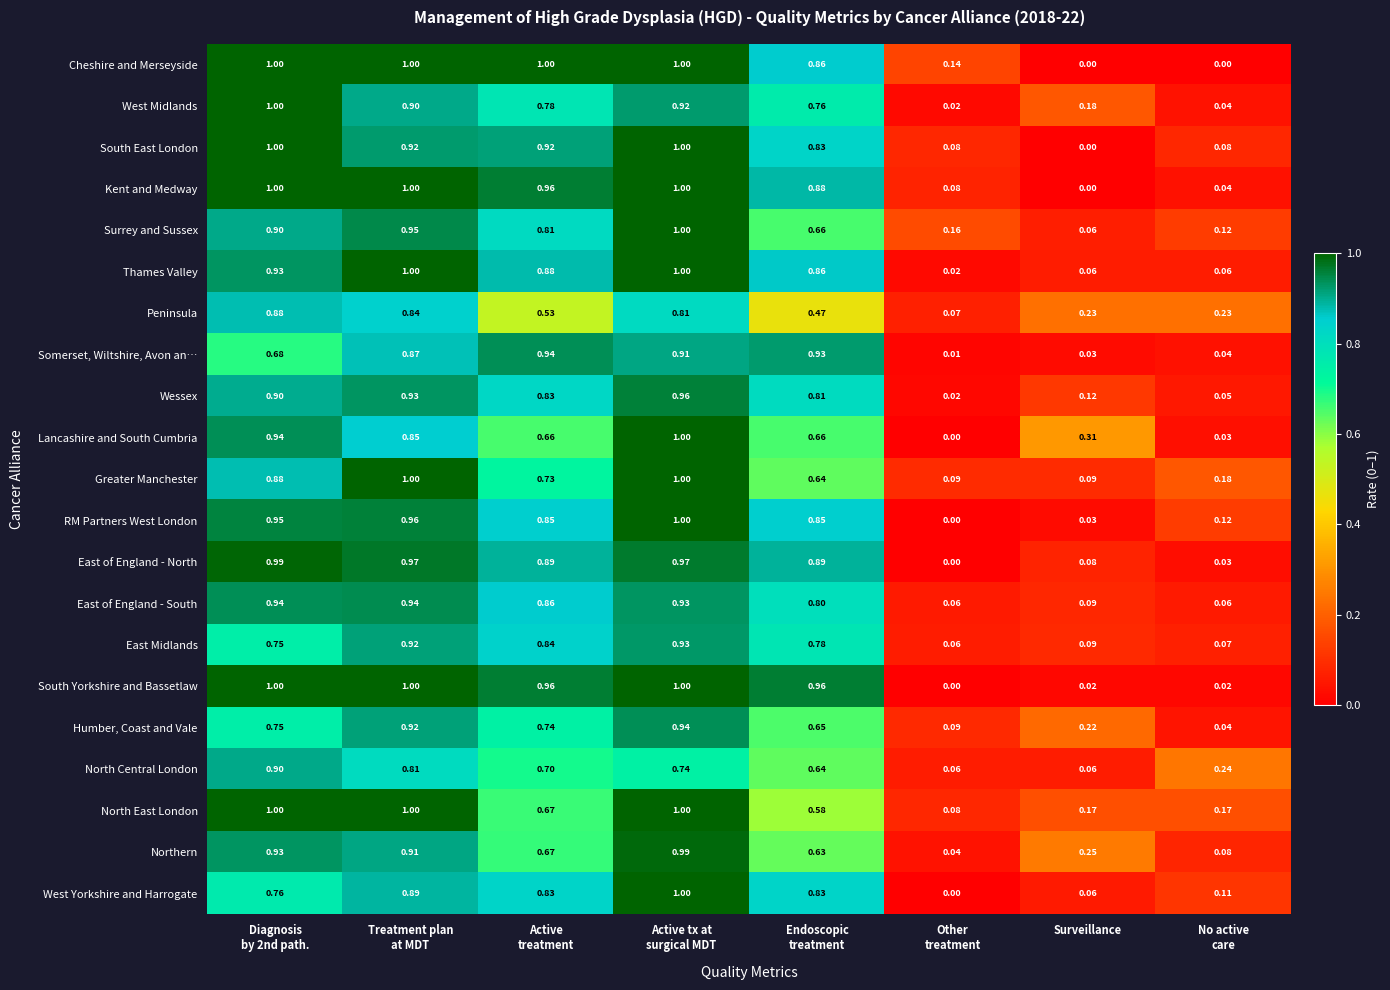

Which series has the largest total across all categories?

Cheshire and Merseyside